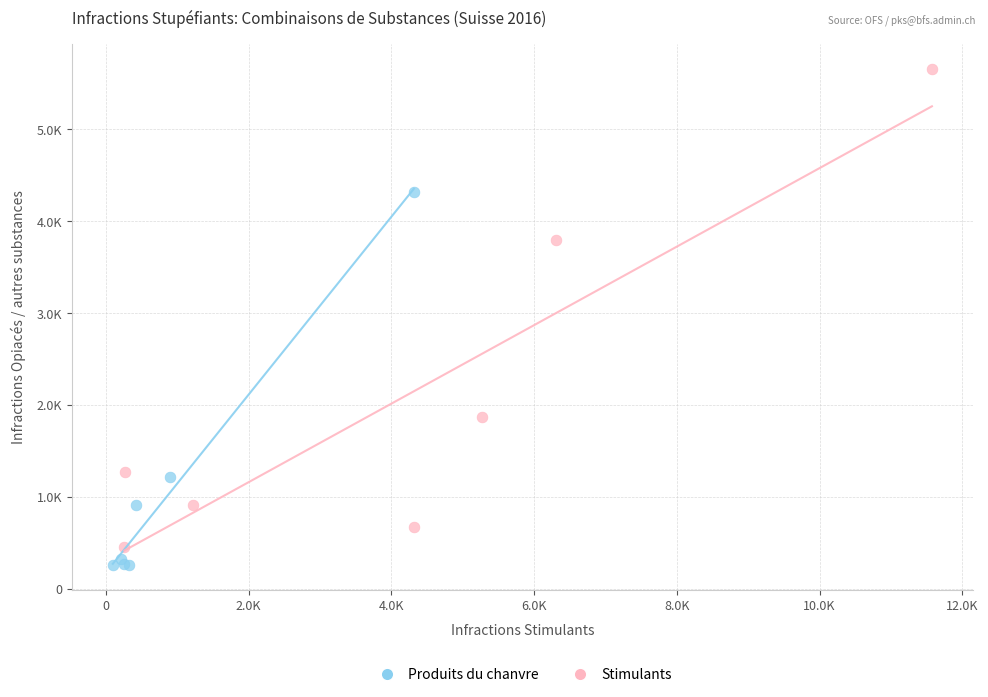

What are all the series names shown in the legend?

Produits du chanvre, Stimulants